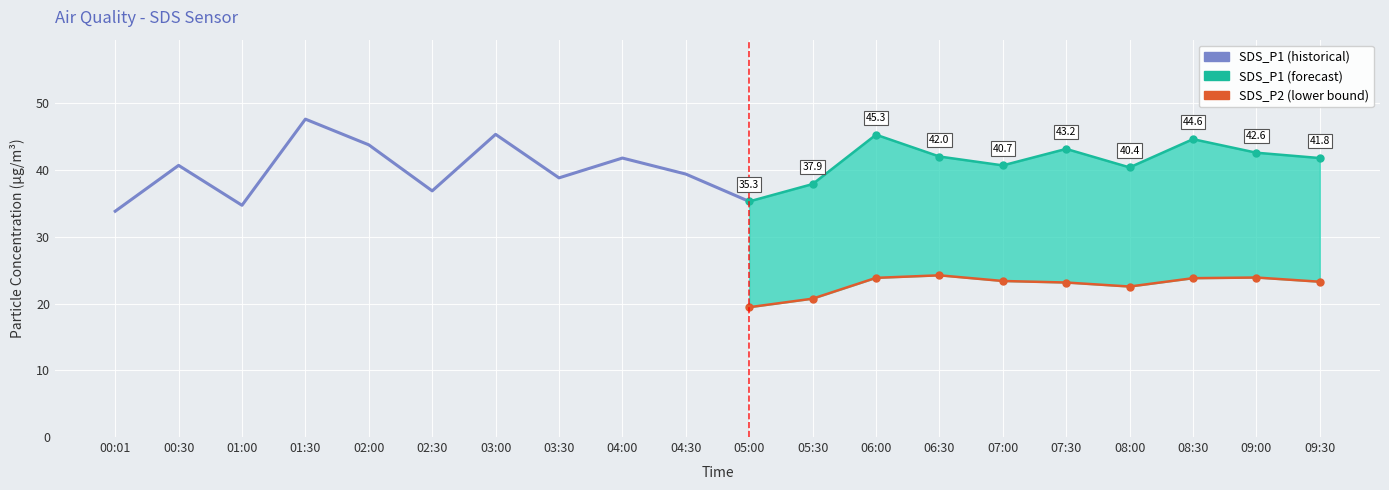

Count the number of categories in the chart.

20